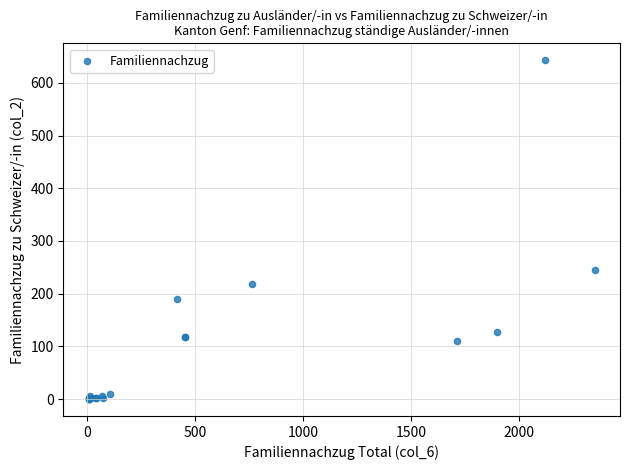

What Y value in the scatter plot is closest to 321?

245